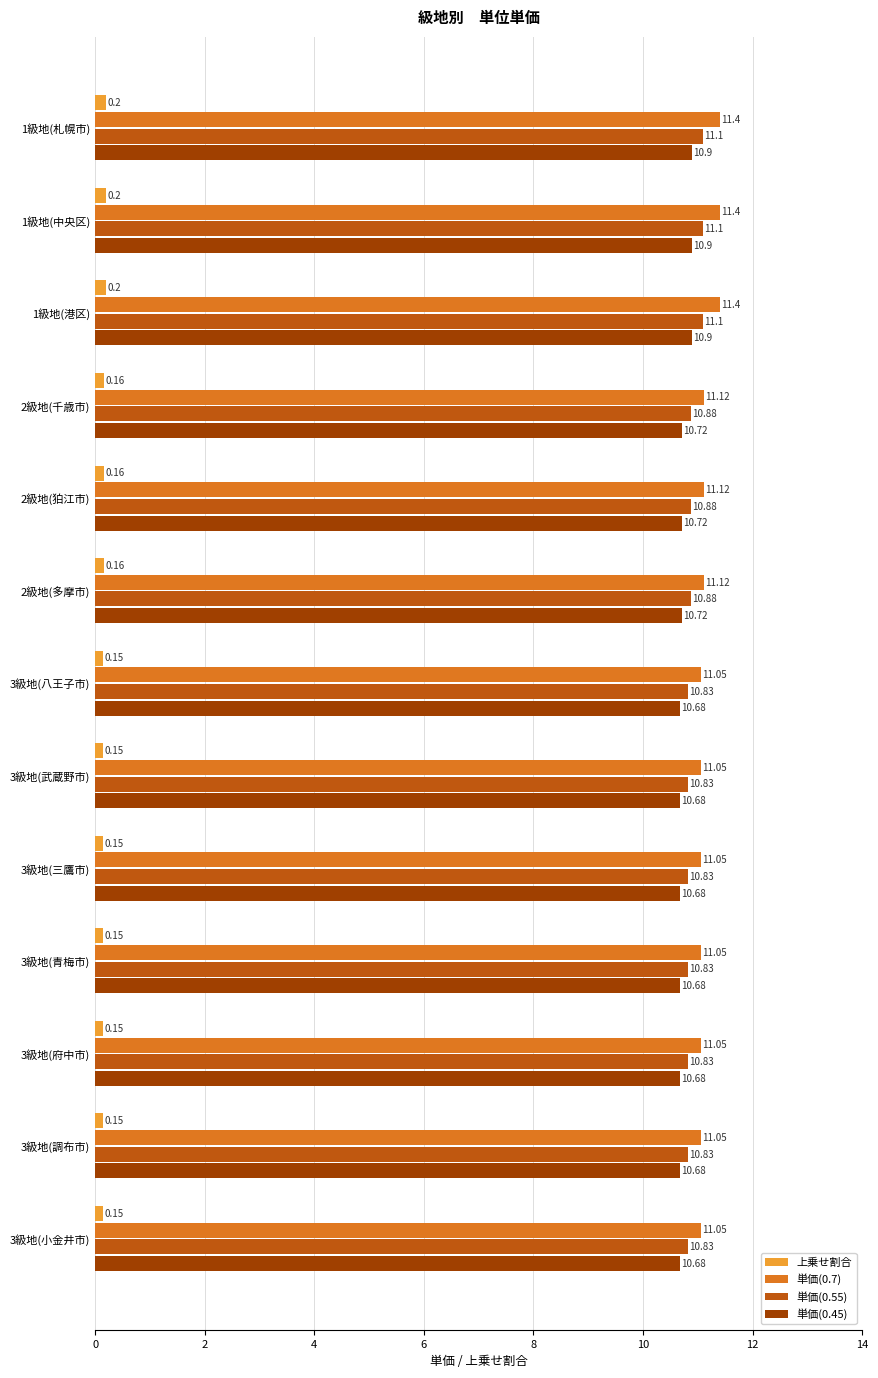

What is the sum of all 単価(0.55) values?

141.8